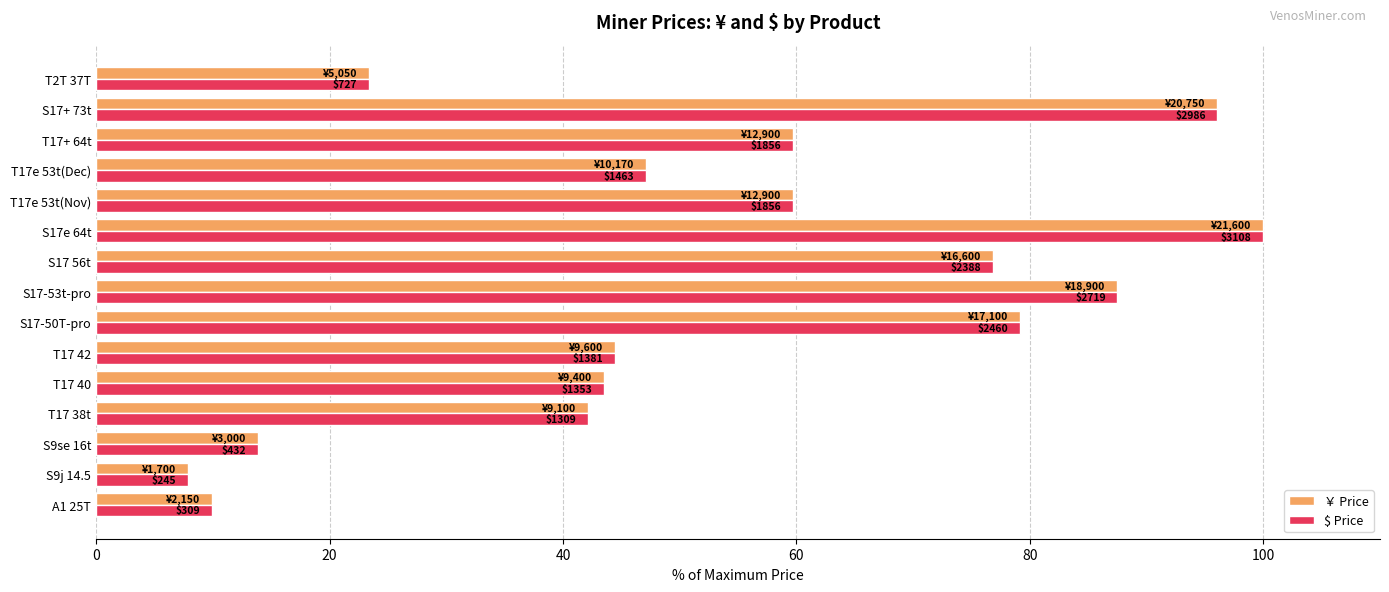

What is the sum of all $ Price values?

791.3